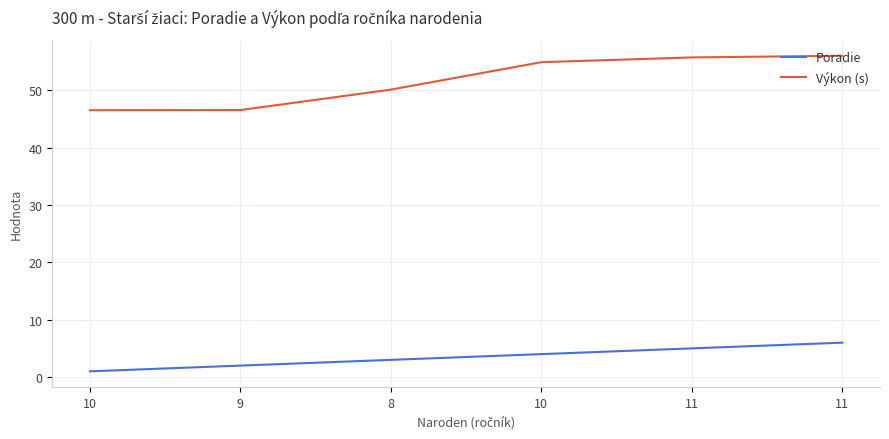

Which category has the highest value across all series?

11